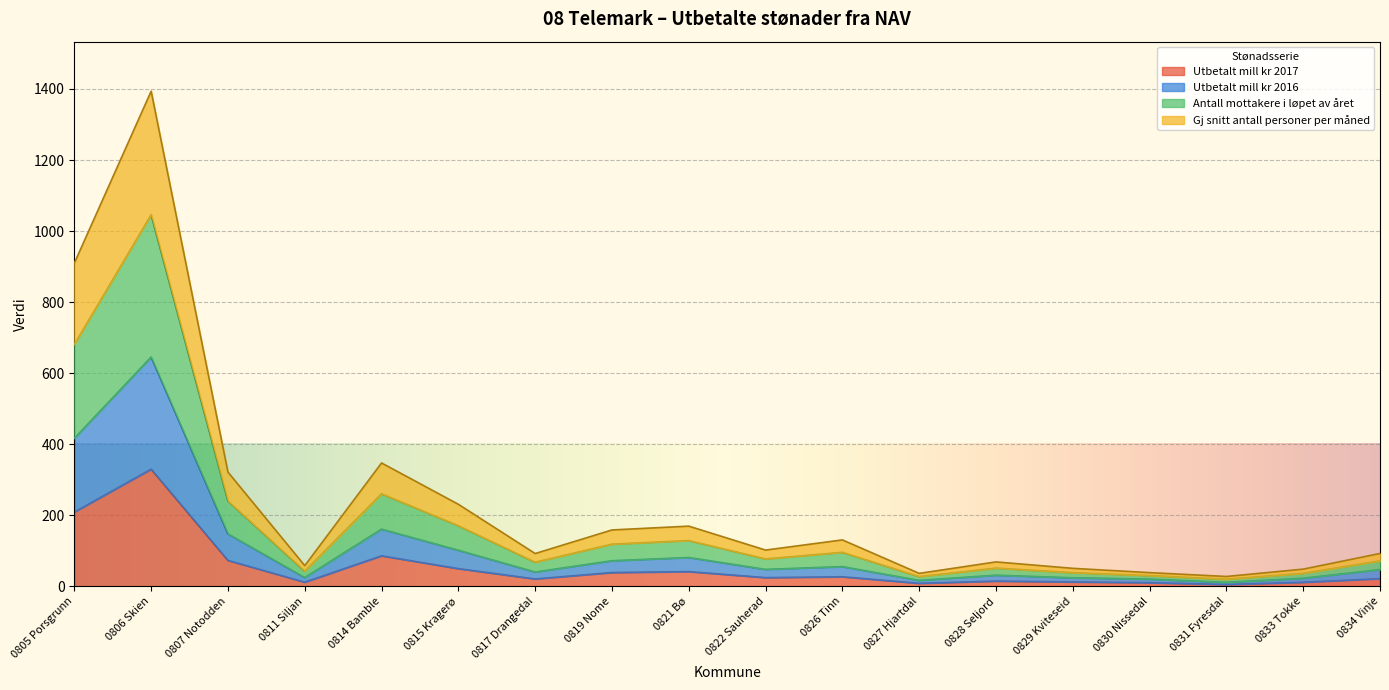

How many lines are shown in the chart?

4